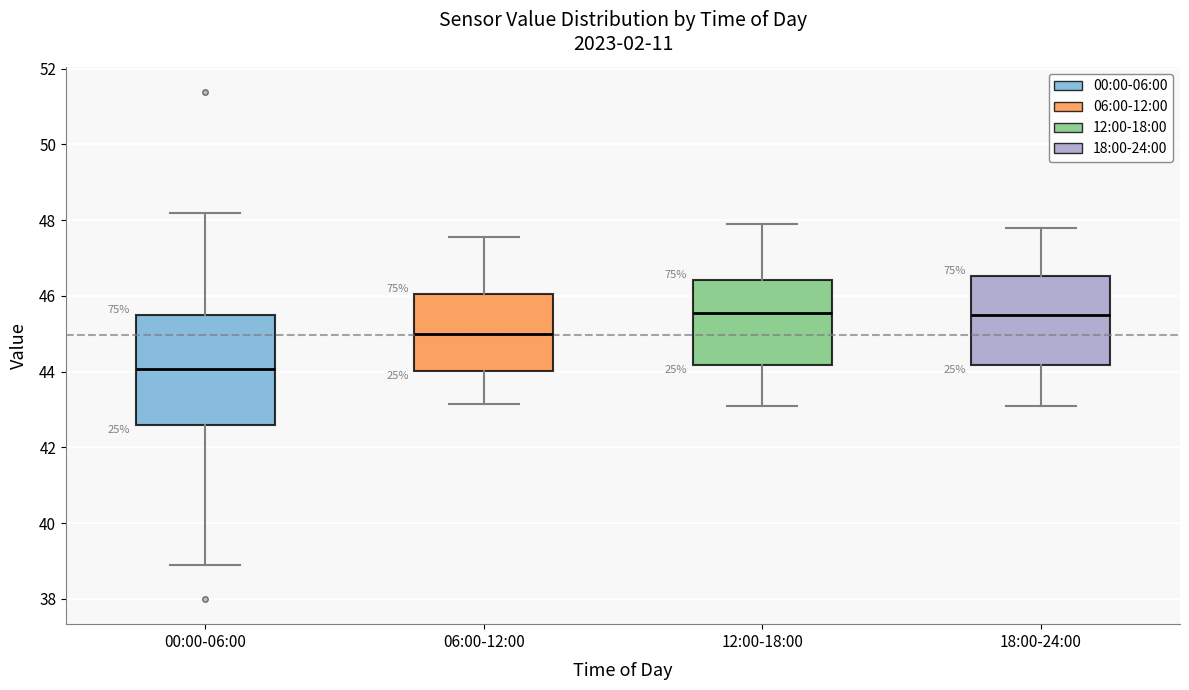

Reading left to right, read every box against the y-axis: the position of its median line, the range the box covers, and the ends of its whiskers. The values are not printed on the chart, so give them approximately, as read against the axis.

00:00-06:00: median 44.0, box 42.6 to 45.4, whiskers 39.0 to 48.2
06:00-12:00: median 45.0, box 44.0 to 46.0, whiskers 43.2 to 47.6
12:00-18:00: median 45.6, box 44.2 to 46.4, whiskers 43.2 to 48.0
18:00-24:00: median 45.6, box 44.2 to 46.6, whiskers 43.2 to 47.8